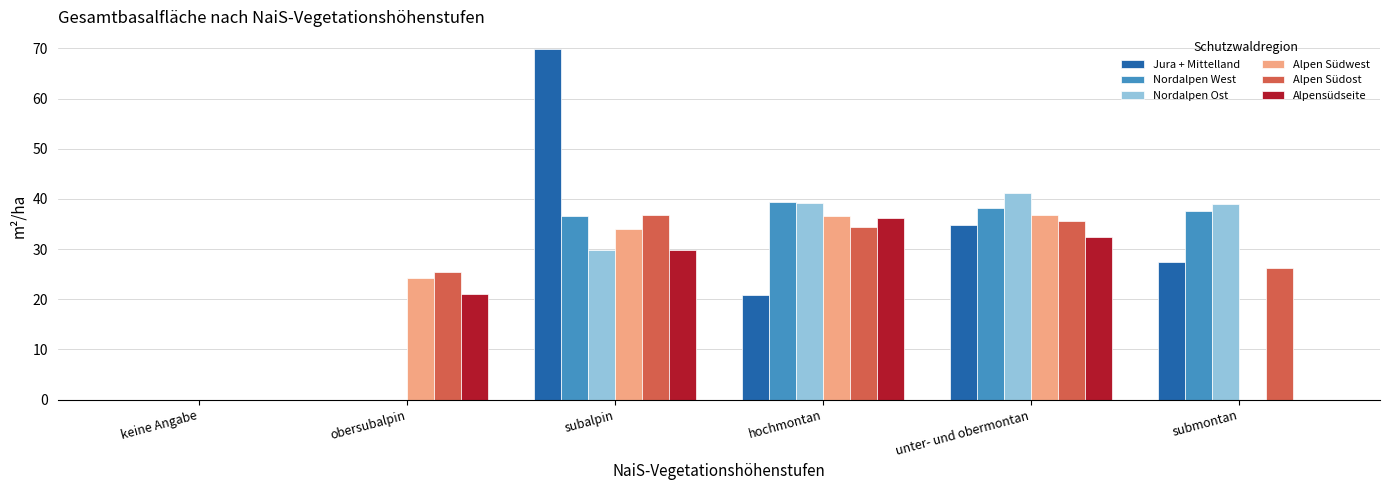

Read the Alpen Südost value at subalpin.

36.7